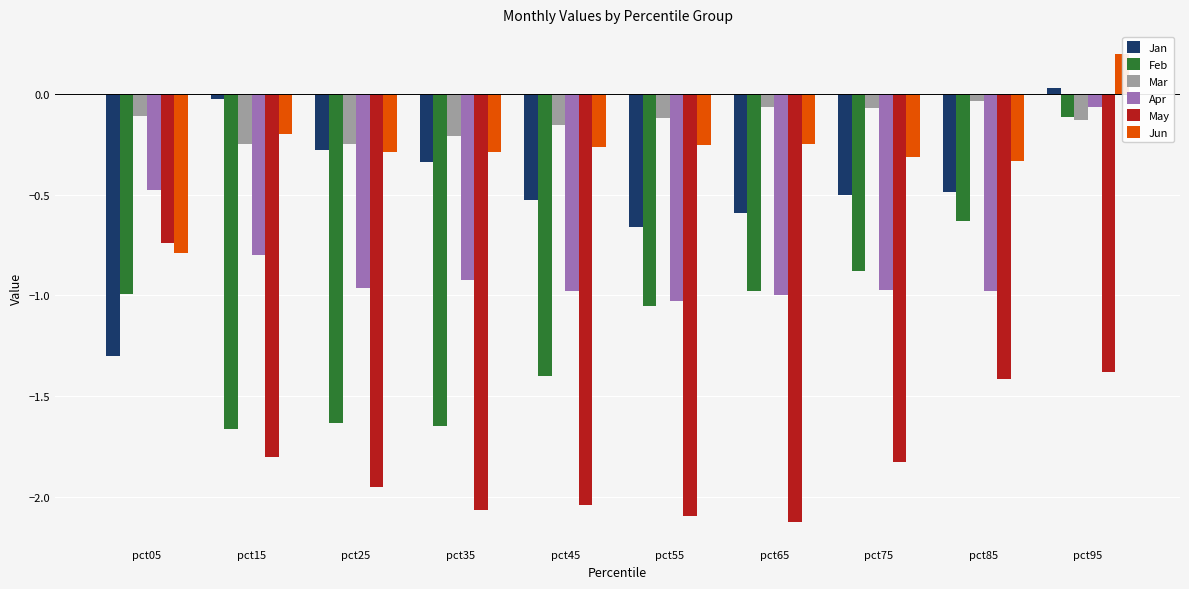

Where does the Jun series first go above 0?

pct95